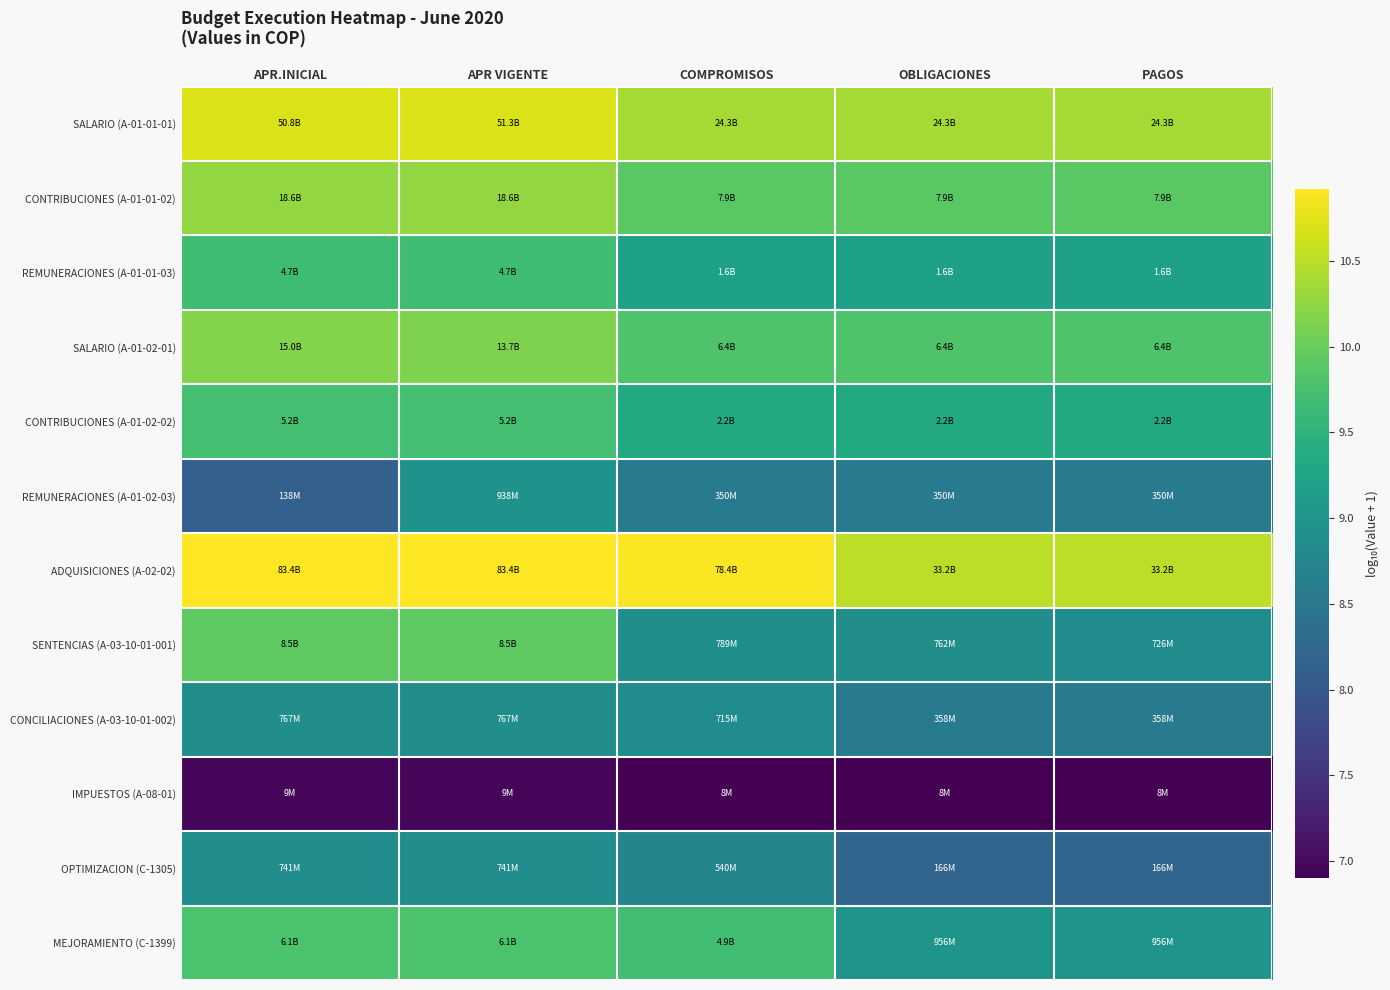

What is the maximum value shown in the chart?

10.9